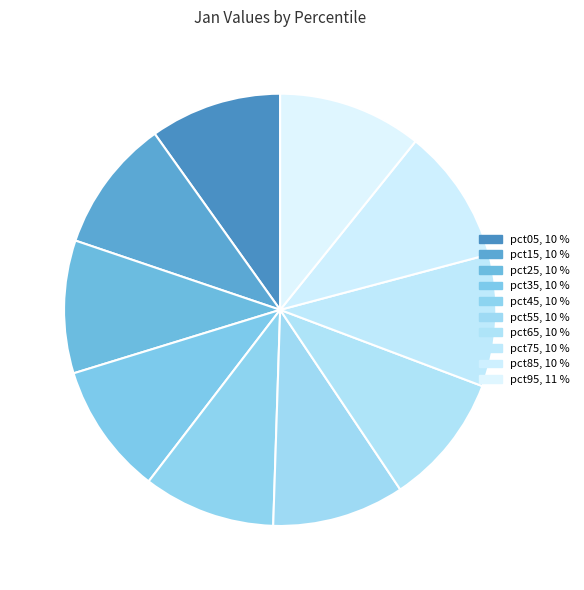

Is pct25 the majority of the pie?

No